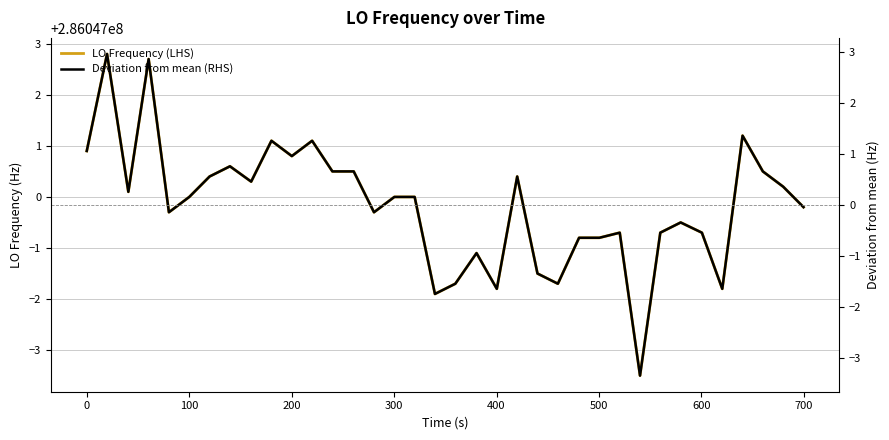

True or false: LO Frequency (LHS) has more than 1 points higher than both neighbors.

True